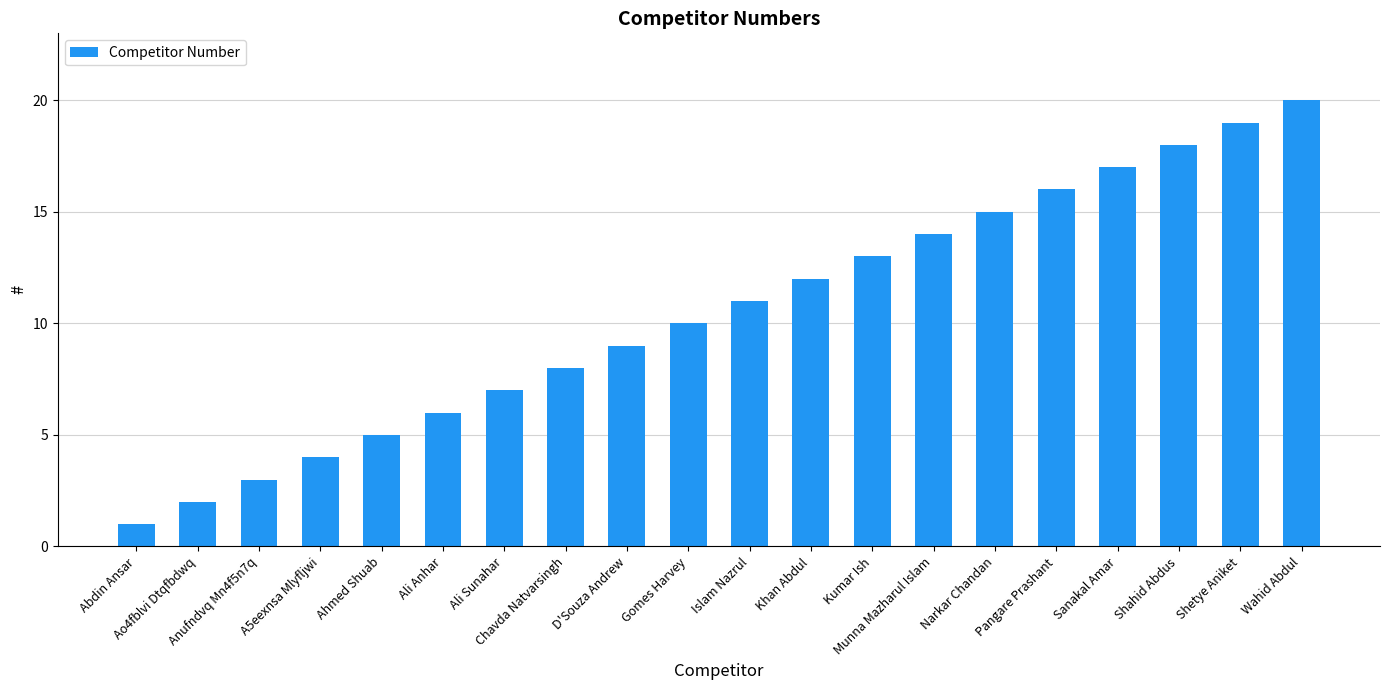

What position from the right is Ali Anhar?

15